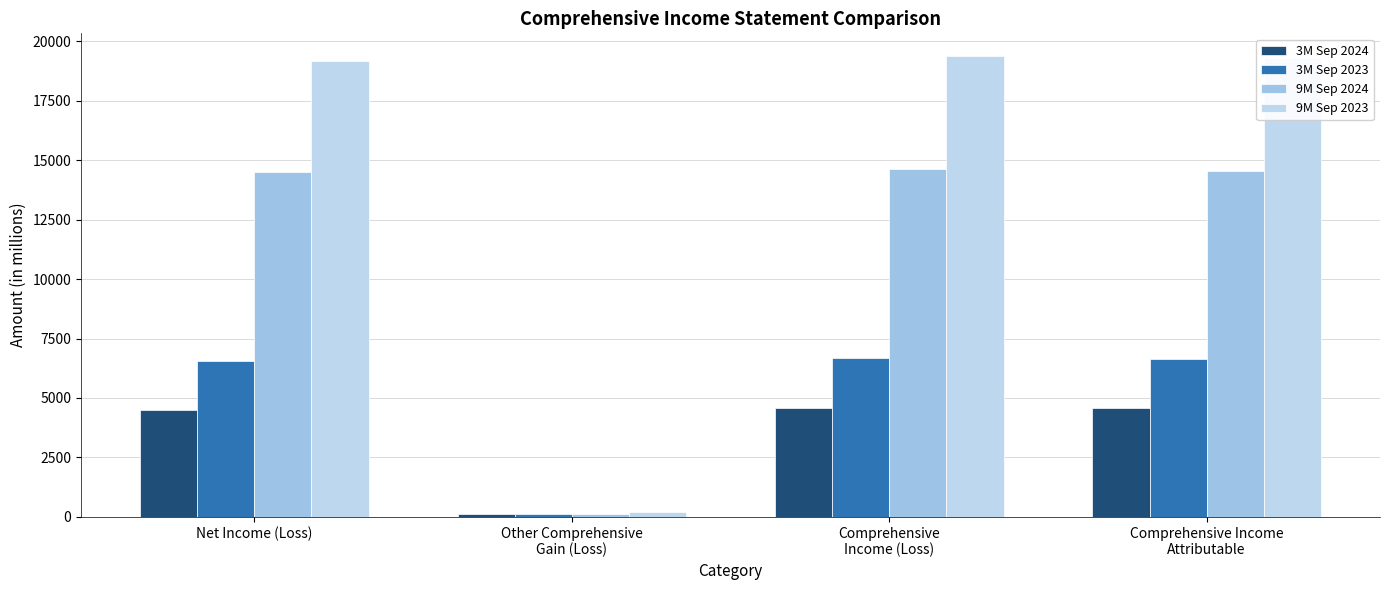

How many bars are there in total?

16